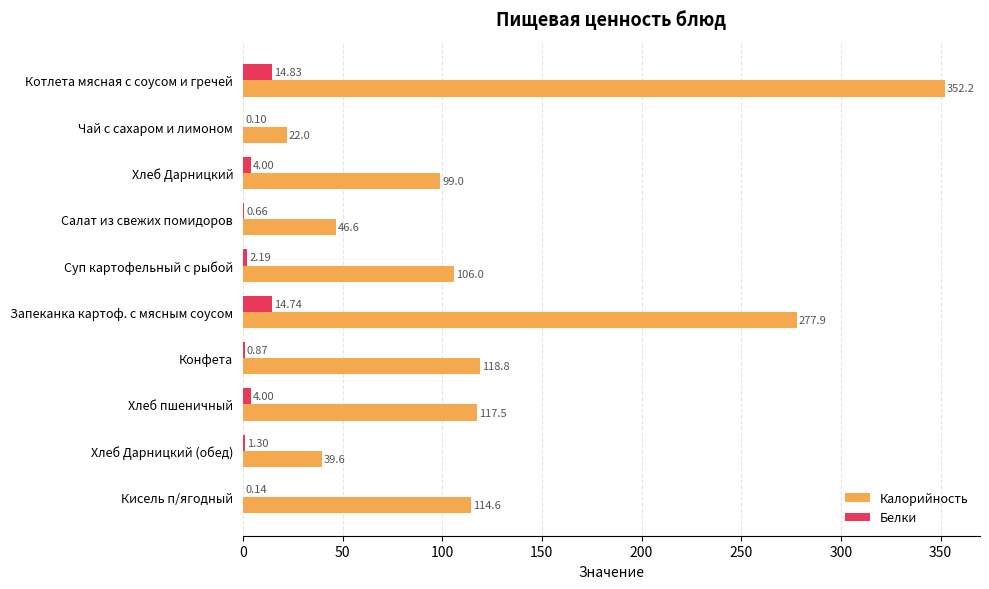

At which category is the sum across all series the highest?

Котлета мясная с соусом и гречей